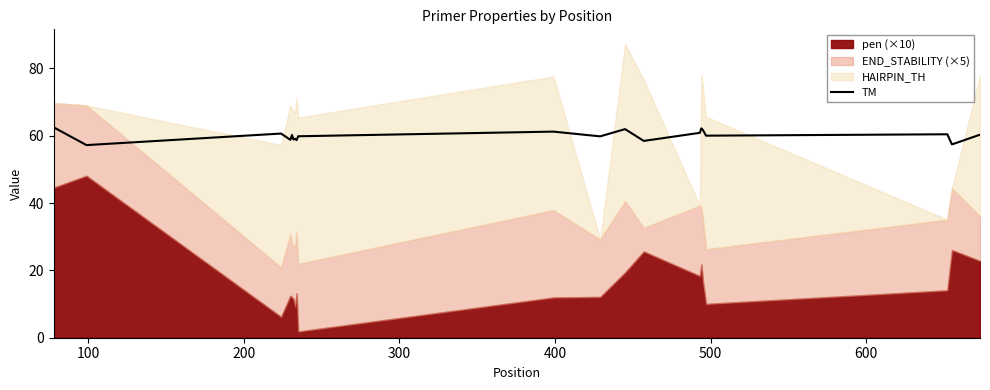

What is the value of the 3rd point from the left?

60.6